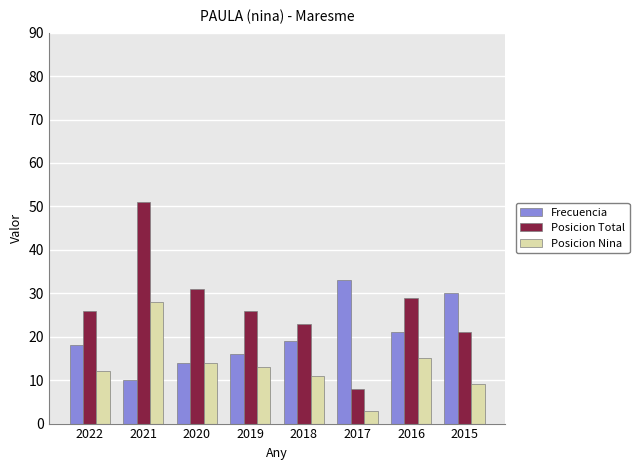

At which category does the chart reach its peak across all series?

2021